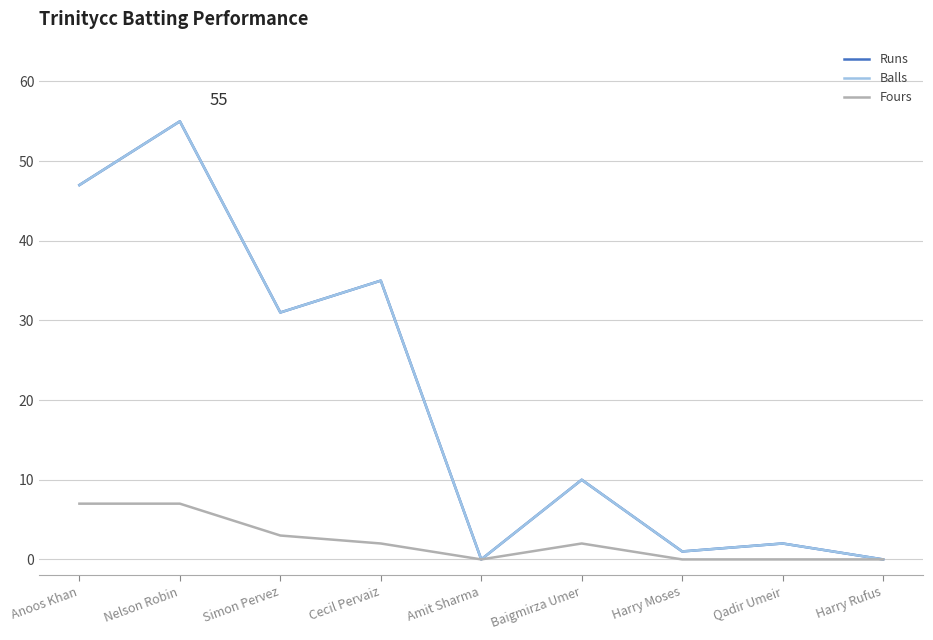

True or false: Runs has a value of 0 at Harry Moses.

False